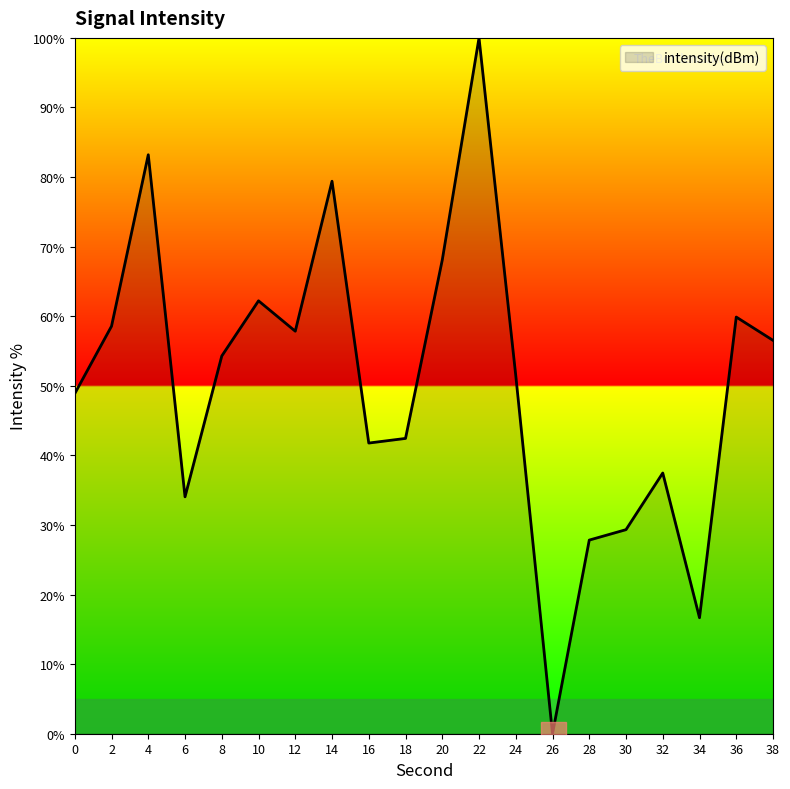

The chart shows a value of 100.0 at 22. True or false?

True